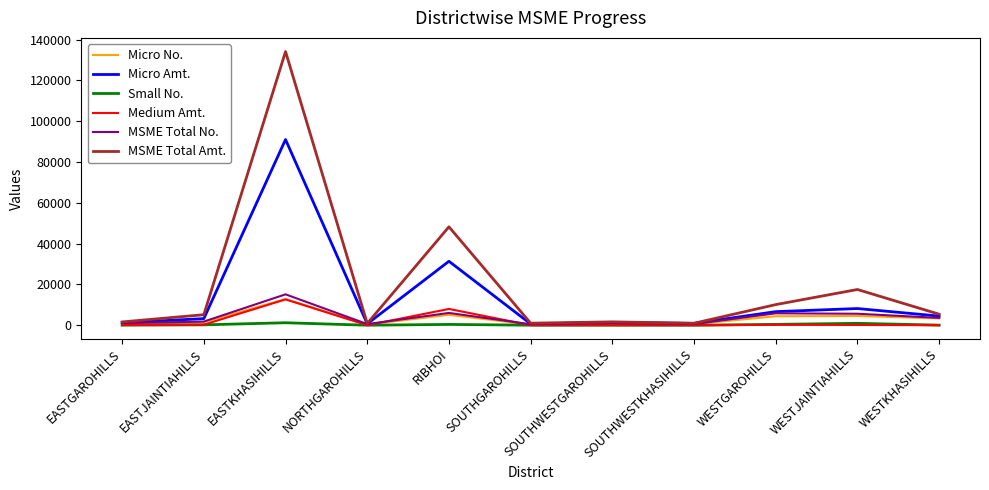

What is the difference between the second highest and minimum values in the Medium Amt. series?

7983.1